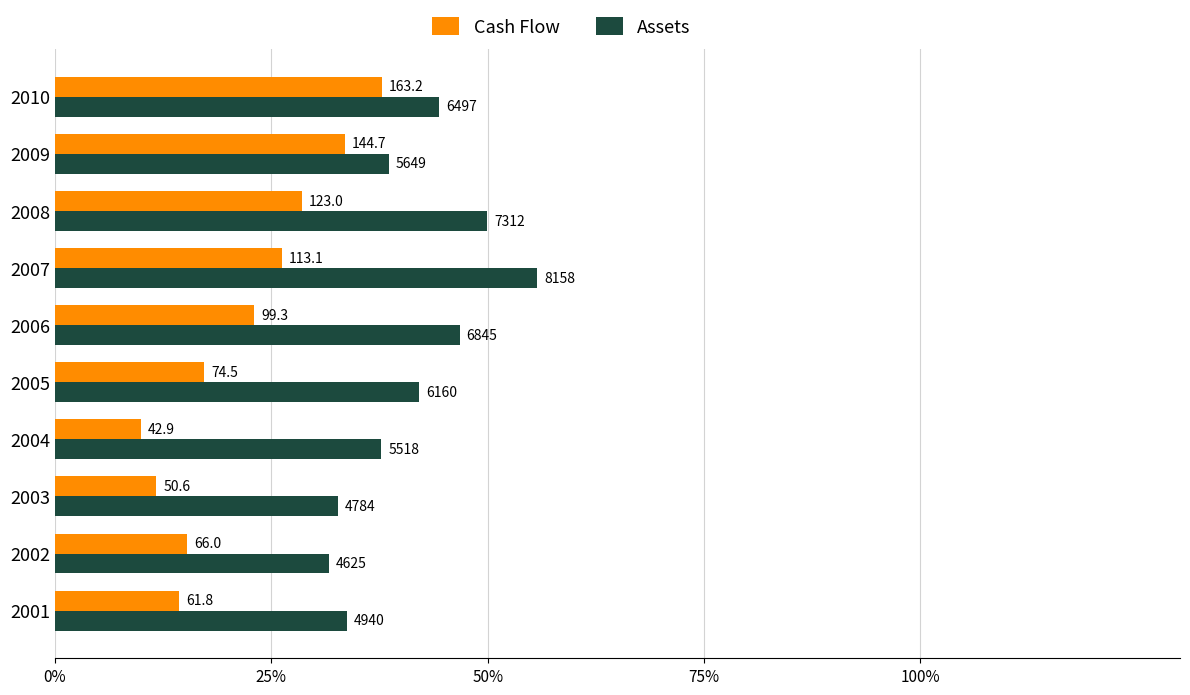

Reading left to right, extract all data points from this chart.

Cash Flow: 14.3	15.3	11.7	9.9	17.3	23.0	26.2	28.5	33.5	37.8
Assets: 33.8	31.6	32.7	37.7	42.1	46.8	55.8	50.0	38.6	44.4